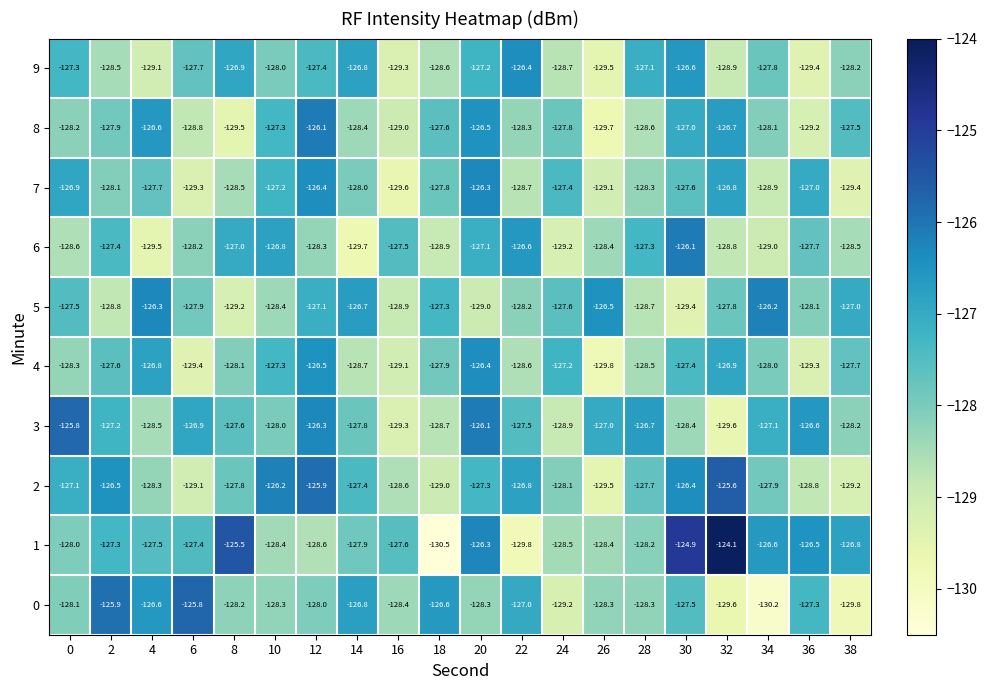

Read the 0 value at 34.

-130.2